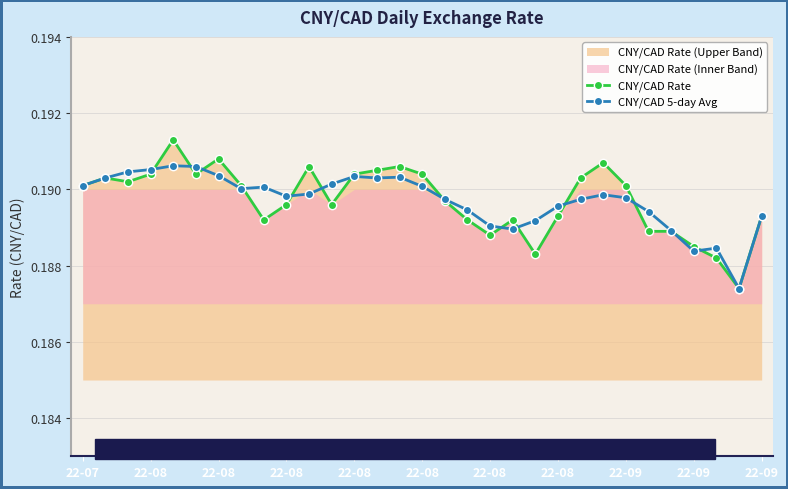

How many intersections are there between CNY/CAD Rate and CNY/CAD 5-day Avg?

14